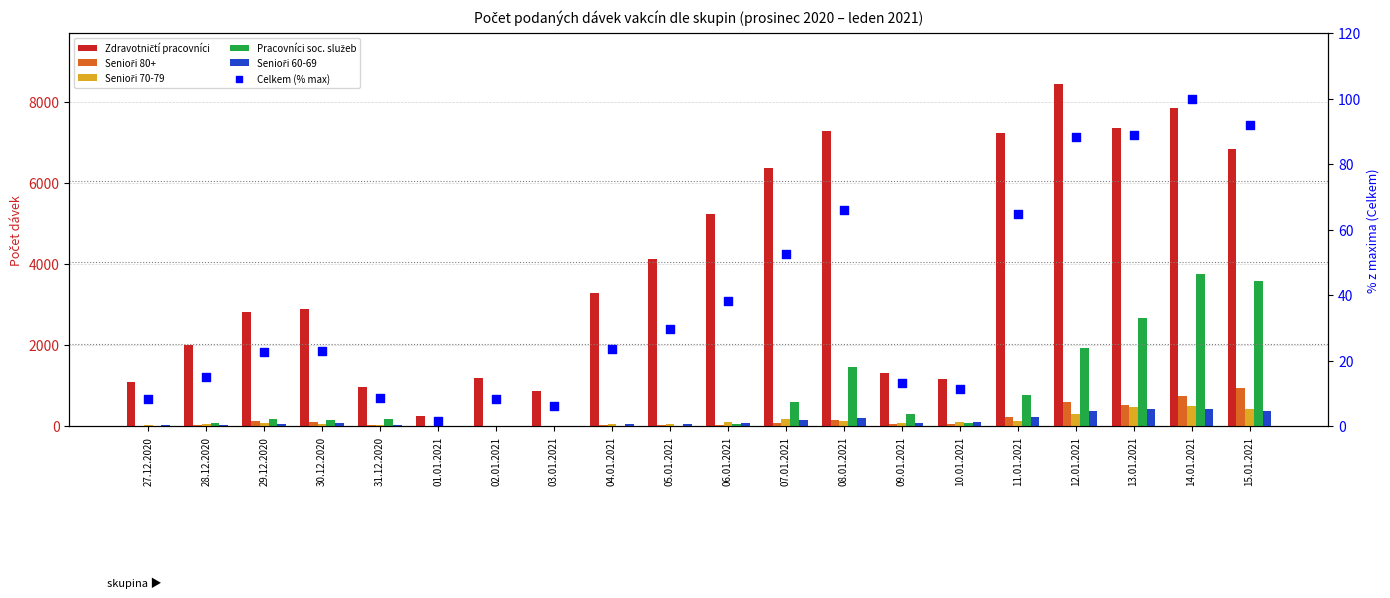

Which series has the largest total across all categories?

Zdravotničtí pracovníci